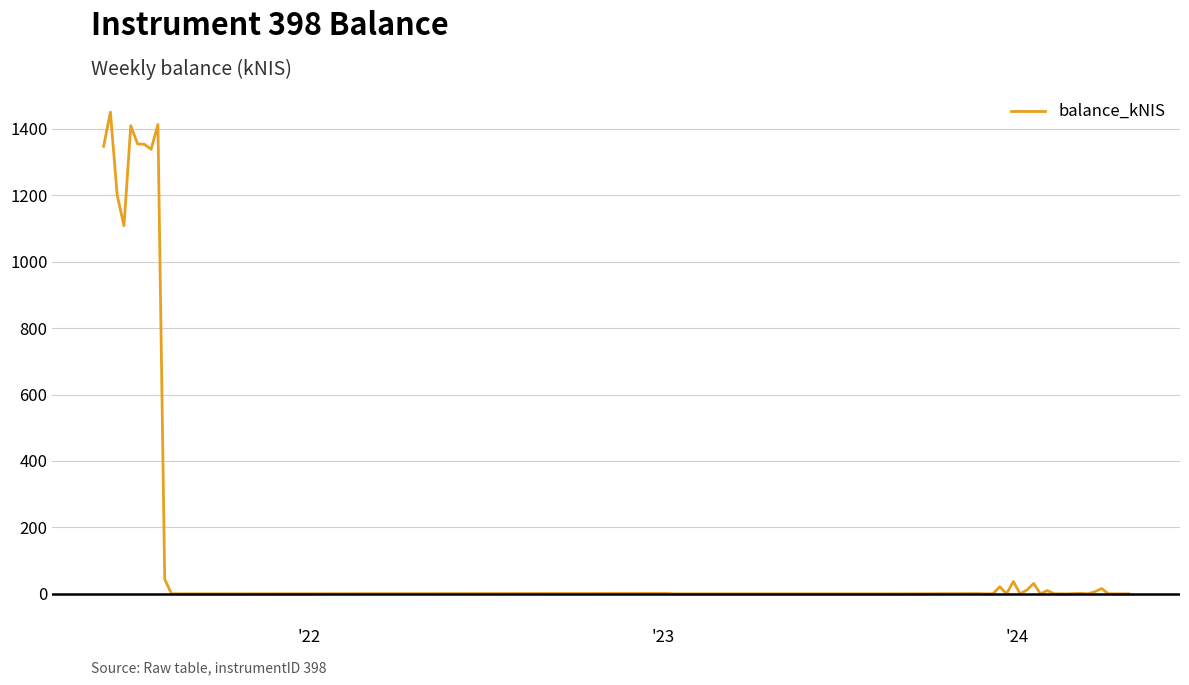

What is the maximum value shown in the chart?

1450.3